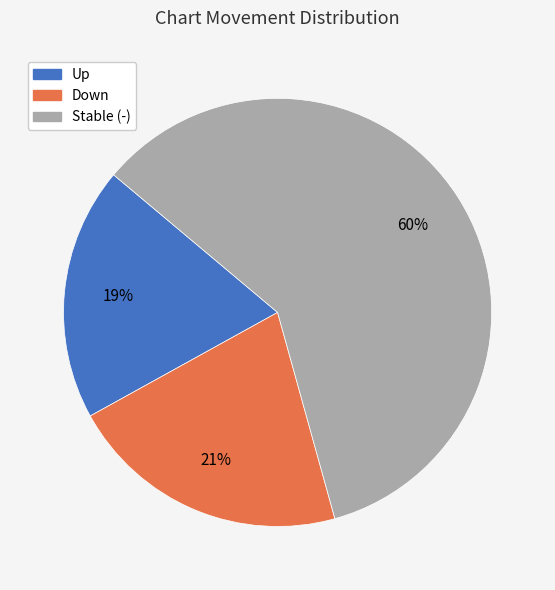

Is it true that Down is 21% of the pie?

True